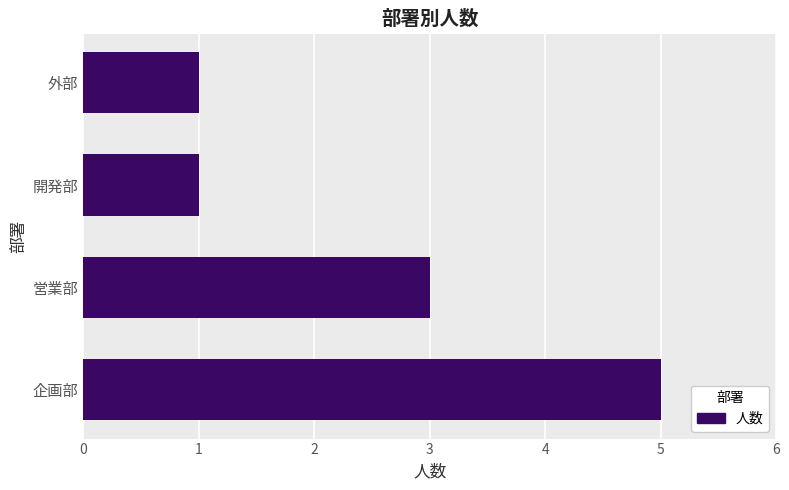

The chart shows a value of 1 at 外部. True or false?

True